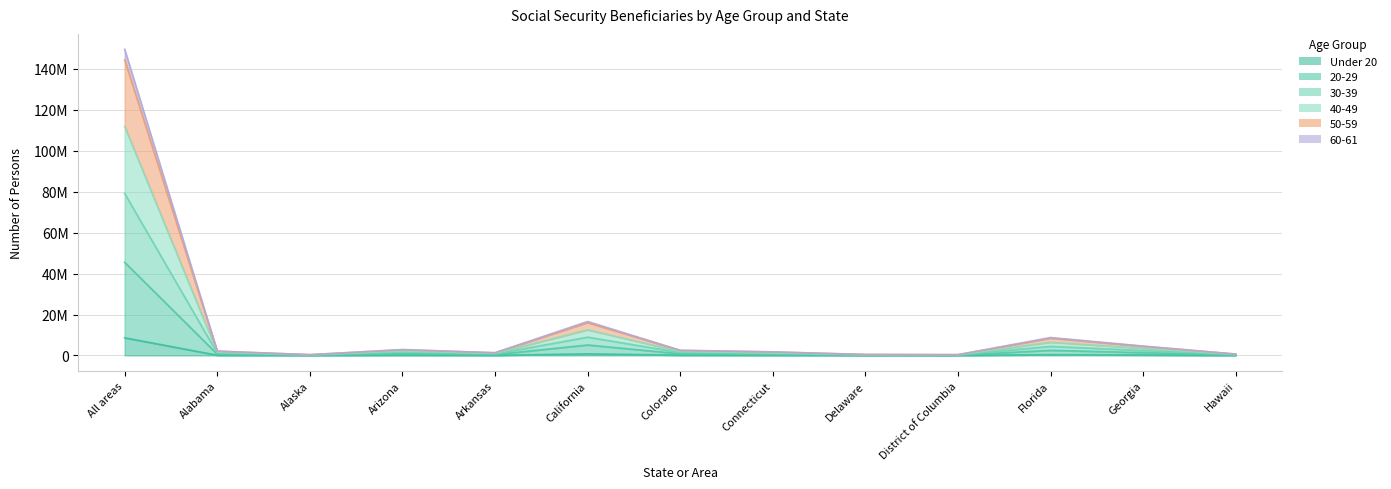

At how many categories does at least one series exceed 135822762?

1